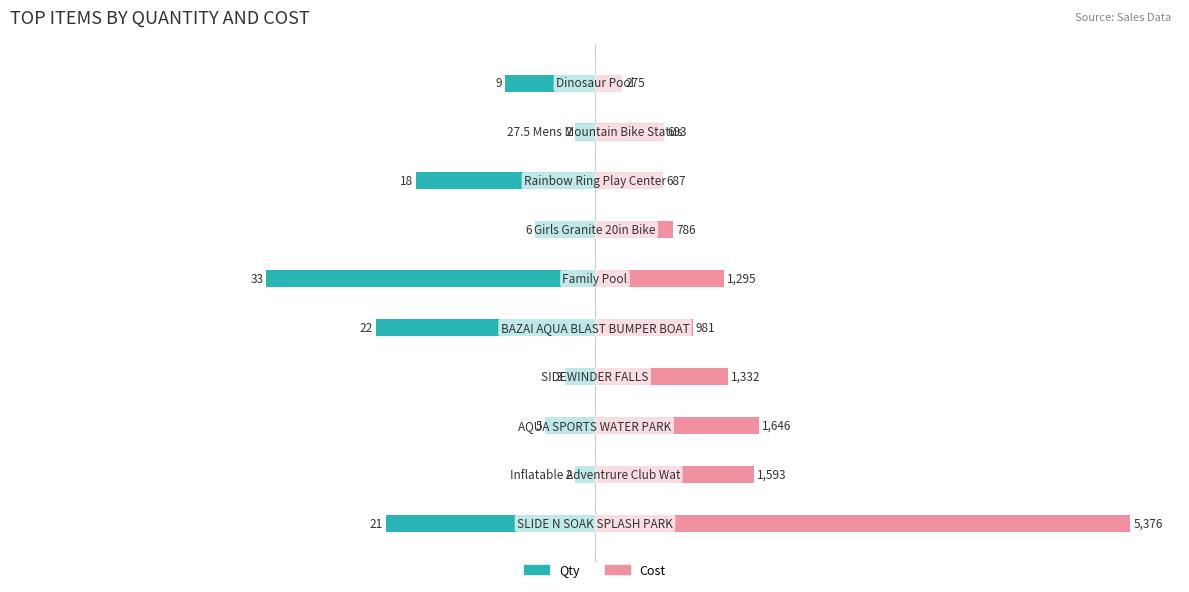

At how many categories does at least one series exceed 2?

10